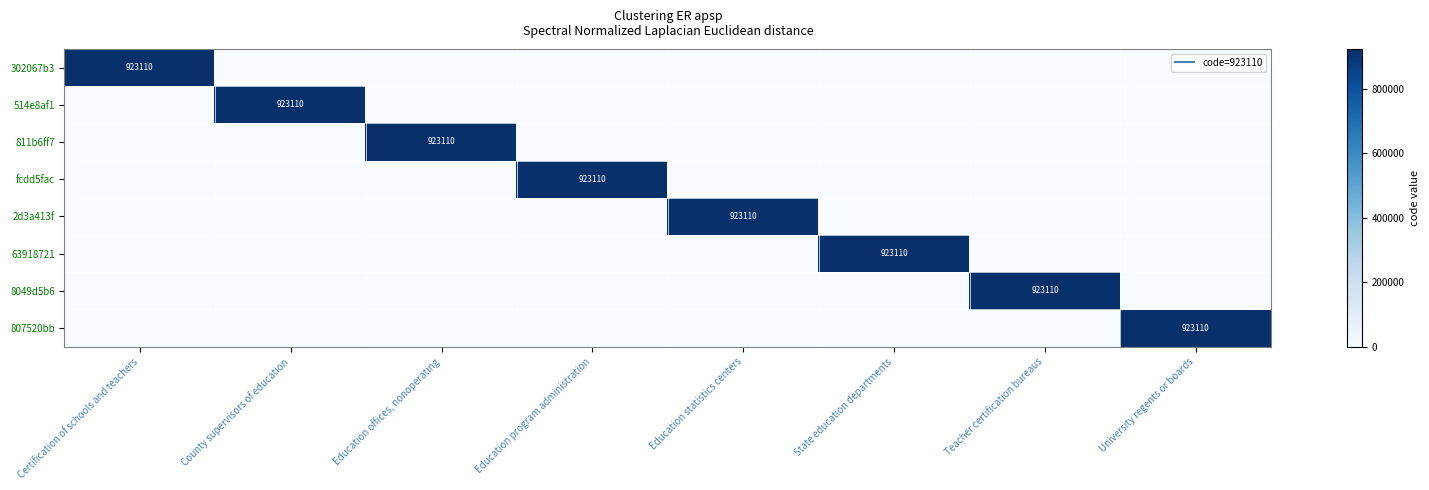

True or false: 302067b3 has a value of 0 at State education departments.

True